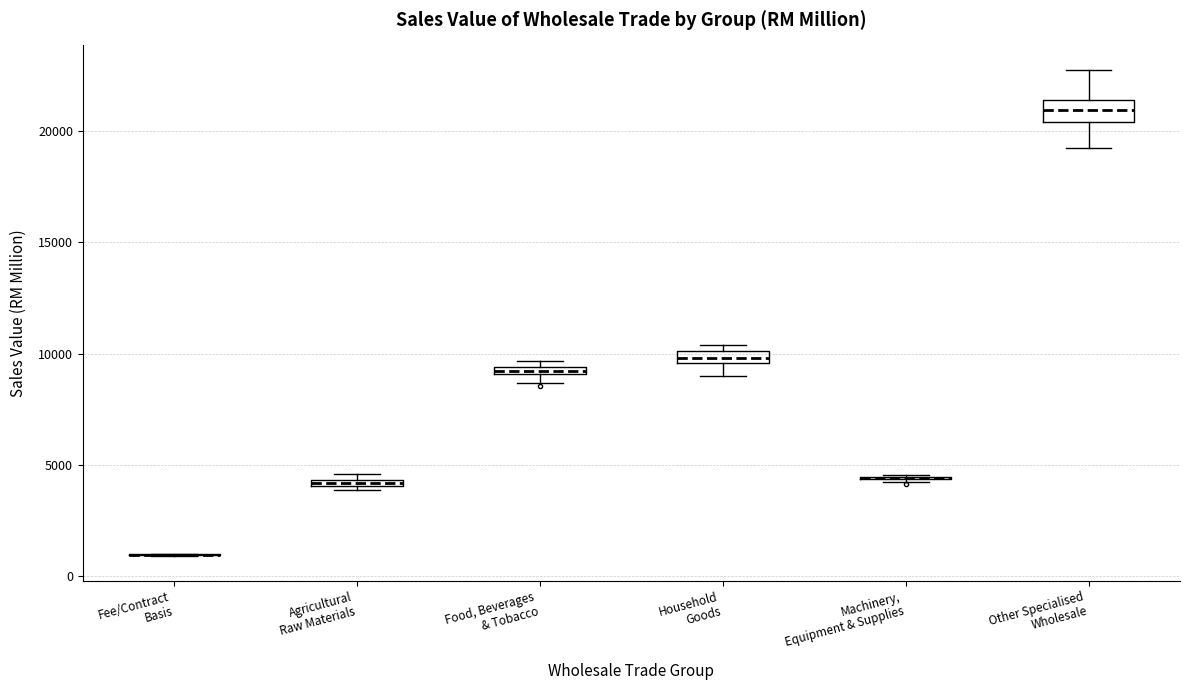

Where is the upper edge of the box for Agricultural Raw Materials on the y-axis? The values are not printed on the chart, so give them approximately, as read against the axis.

4500